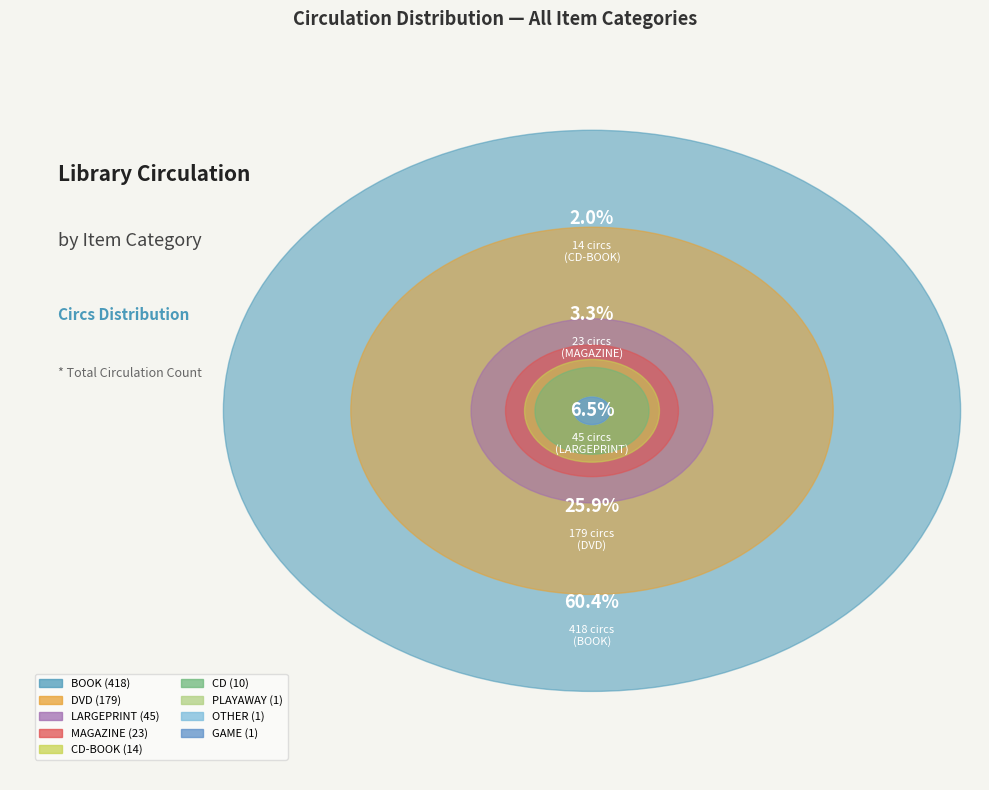

Which slice is the largest?

BOOK